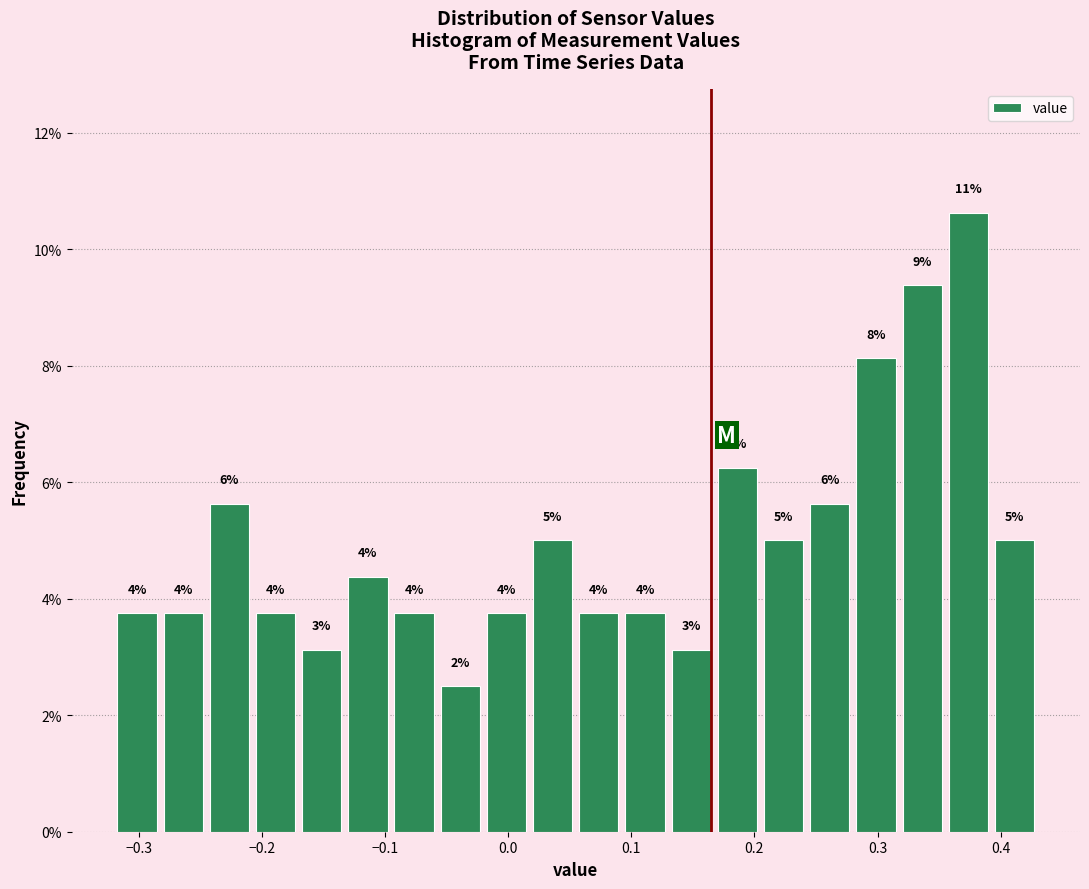

Read against the x-axis, roughly where is the centre of the tallest bar?

0.37